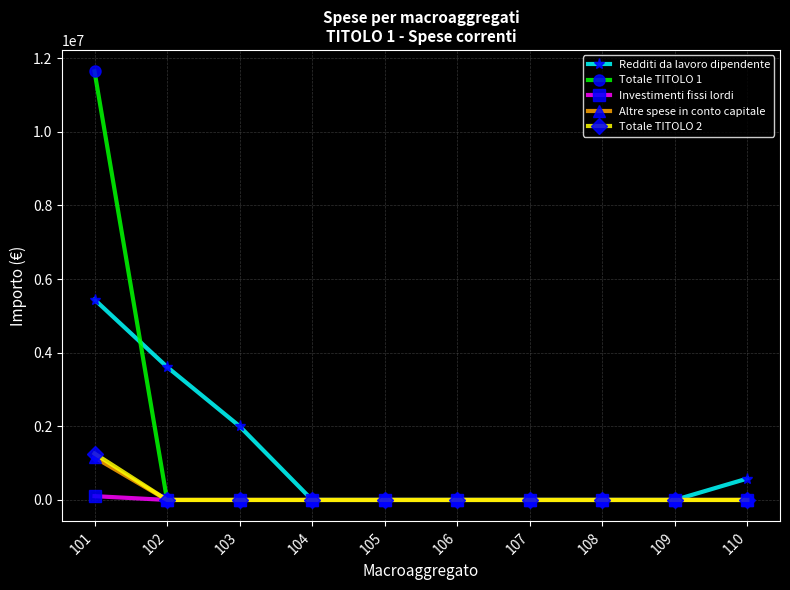

What is the difference between the maximum and second lowest values in the Totale TITOLO 1 series?

11643592.4